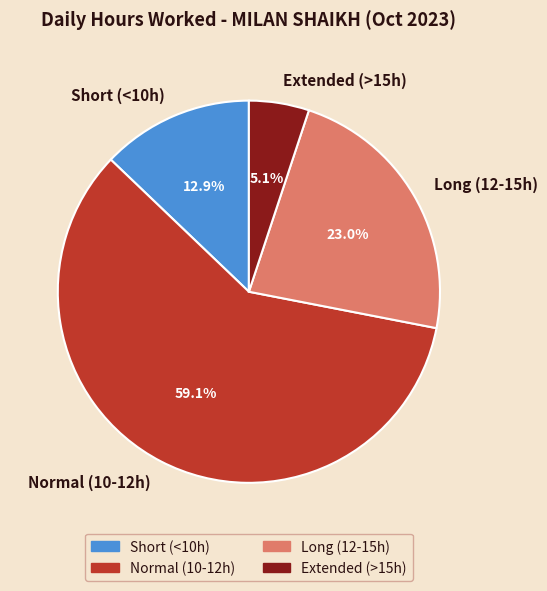

How many slices are in this pie chart?

4